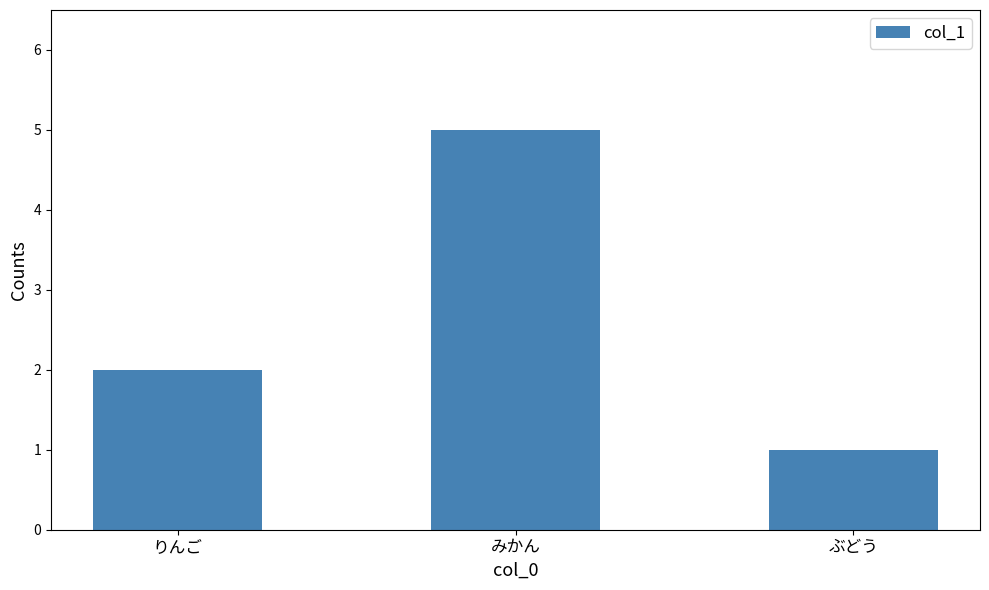

What is the difference between the maximum and minimum values?

4